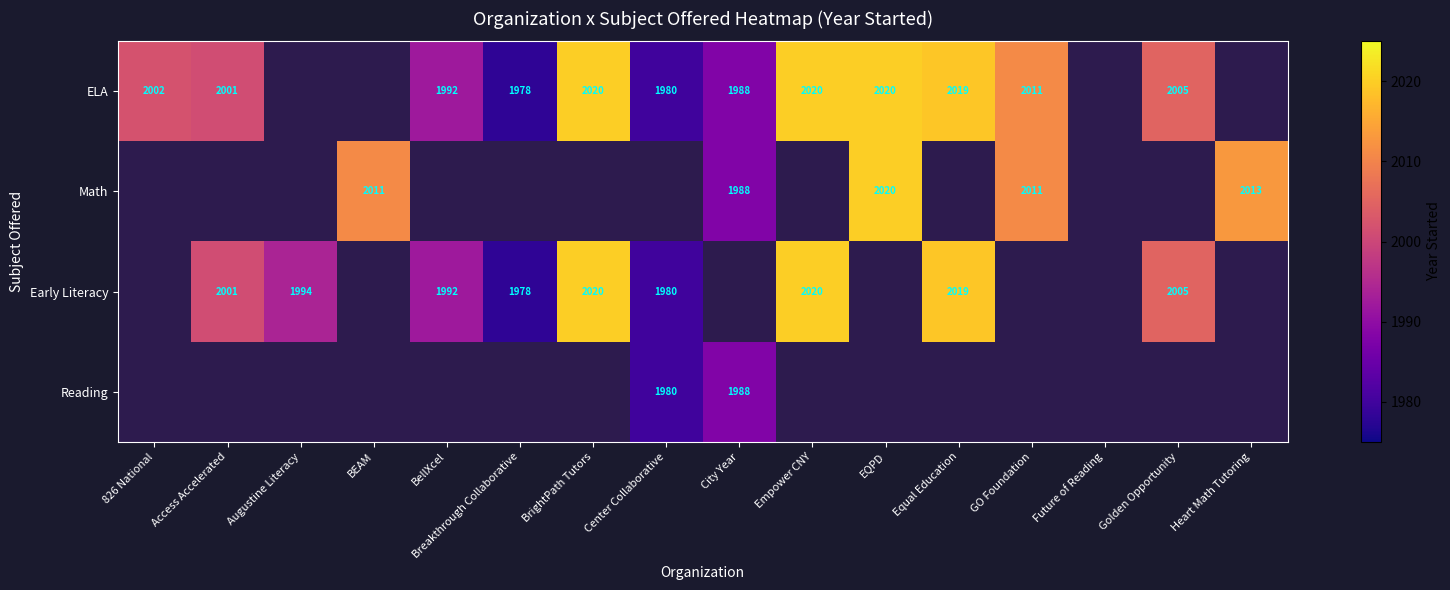

What is the sum of the ELA values at BellXcel and Center Collaborative?

3972